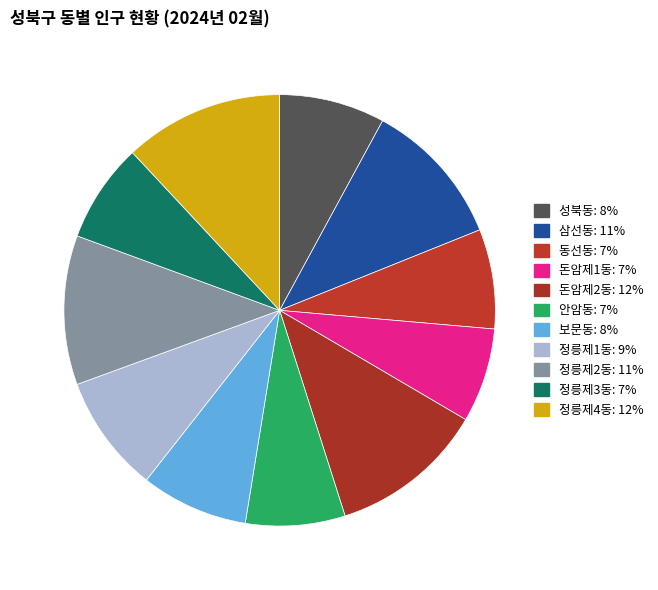

Is 정릉제1동 the majority of the pie?

No